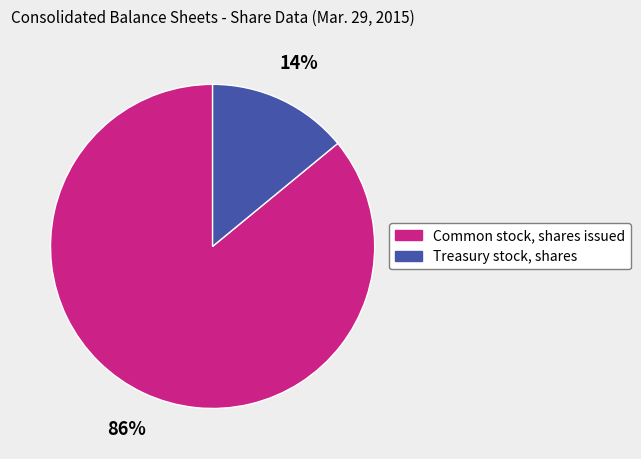

To the nearest percent, what percentage of the pie is Common stock, shares issued?

86%